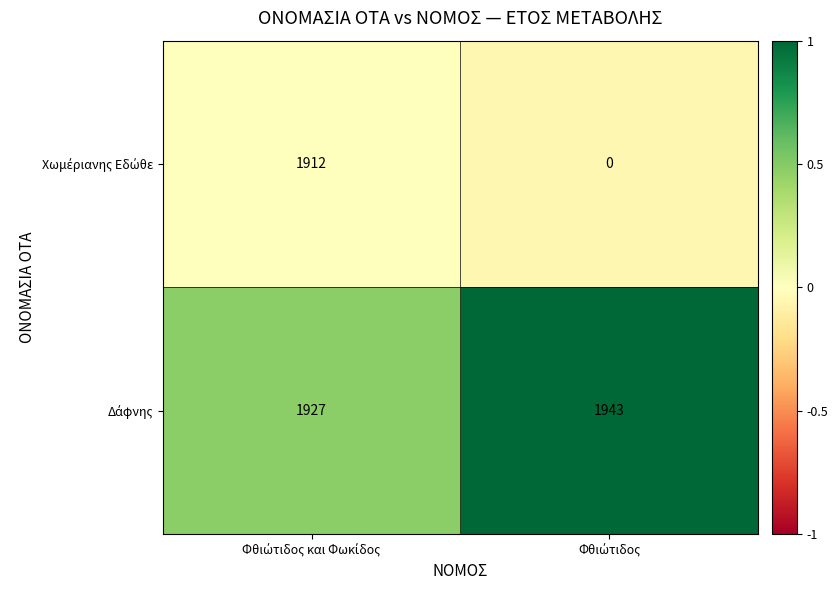

How many series are shown in this chart?

2